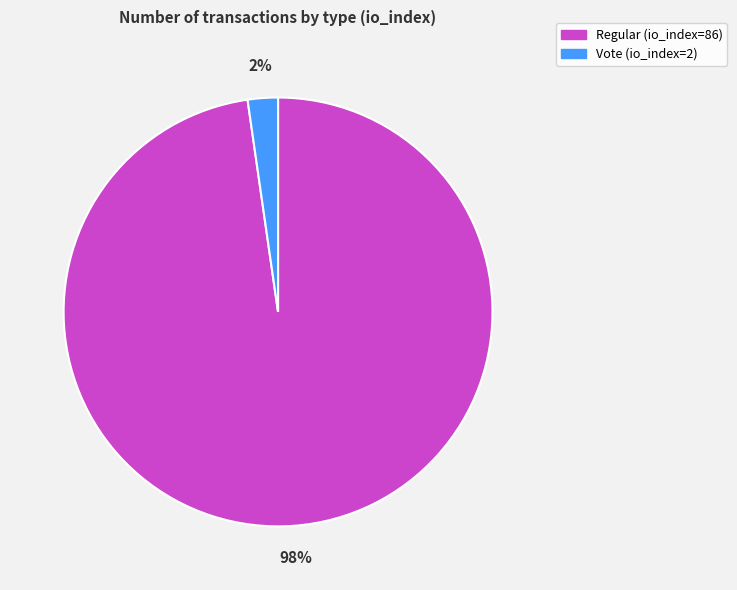

Which category has the smallest portion of the pie?

Vote (io_index=2)